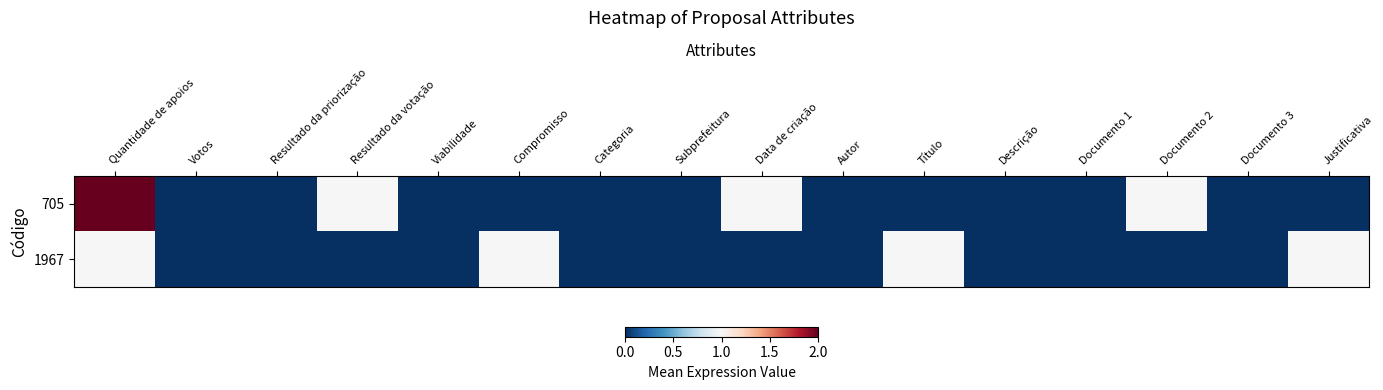

Rank the series at Resultado da priorização from lowest to highest value.

705, 1967